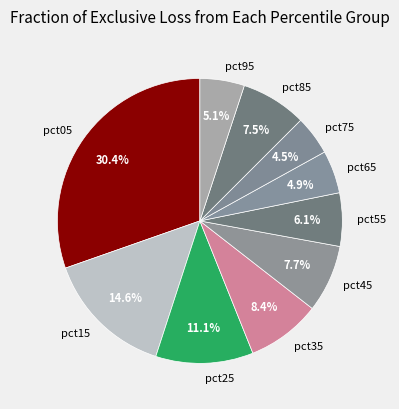

Do pct05 and pct65 together represent more than half of the pie?

No